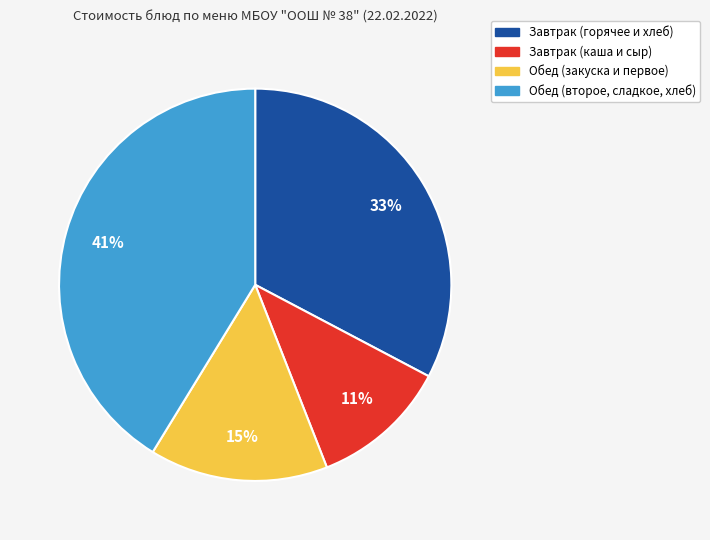

To the nearest percent, what is the difference between the largest and smallest slice percentages?

30%